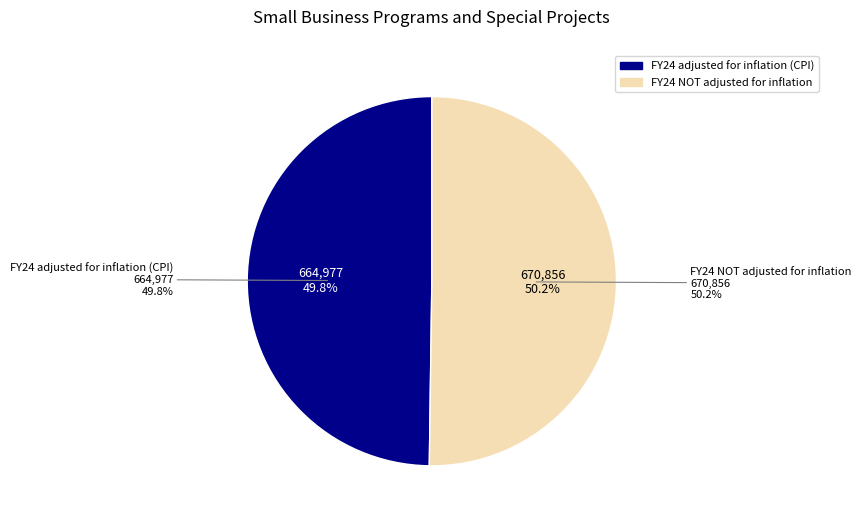

True or false: FY24 NOT adjusted for inflation accounts for 60% of the total.

False